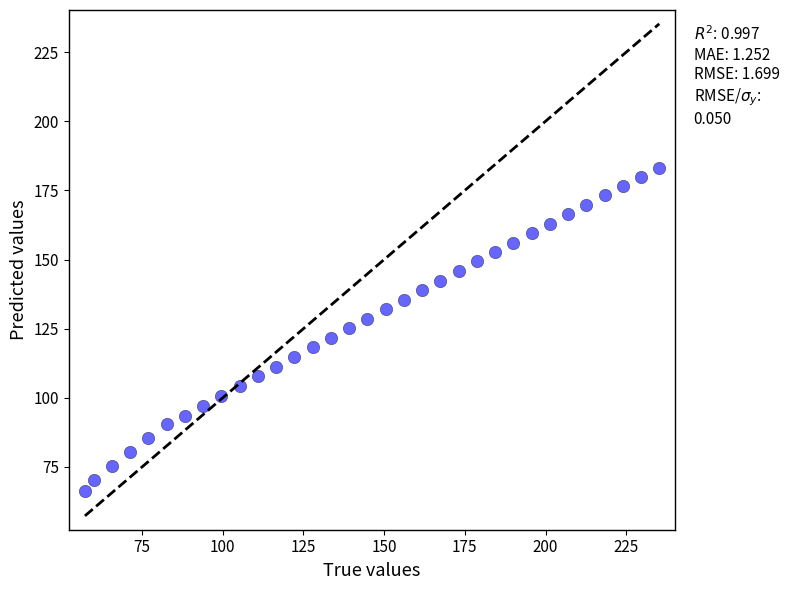

What is the range of X values (max minus min)?

177.9